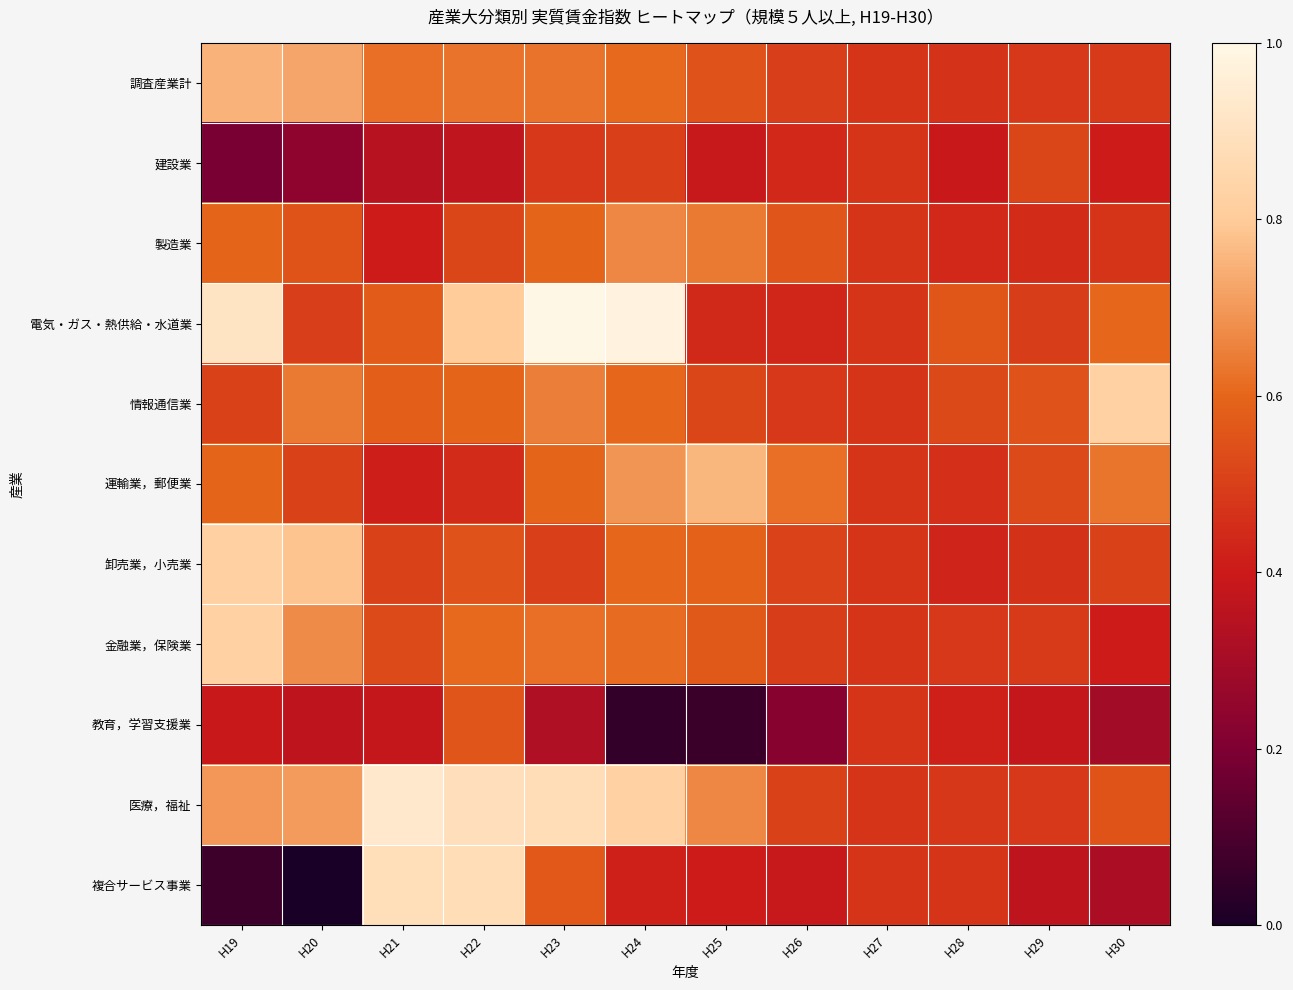

Rank the series by their maximum value, from lowest to highest.

建設業, 教育，学習支援業, 製造業, 調査産業計, 運輸業，郵便業, 卸売業，小売業, 情報通信業, 金融業，保険業, 複合サービス事業, 医療，福祉, 電気・ガス・熱供給・水道業